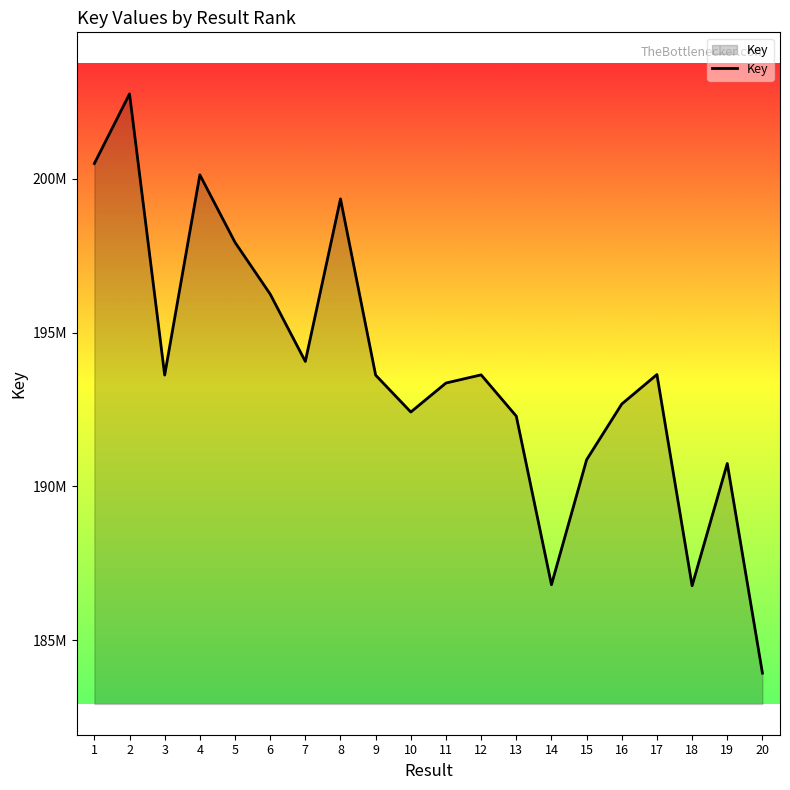

Is this an area chart (filled region under the line)?

Yes